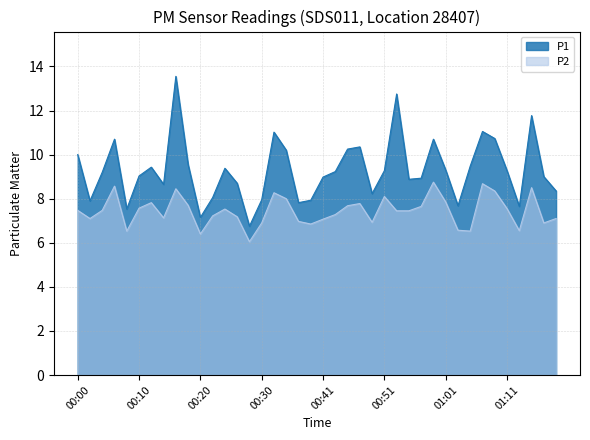

What is the average value of the P2 series?

7.4